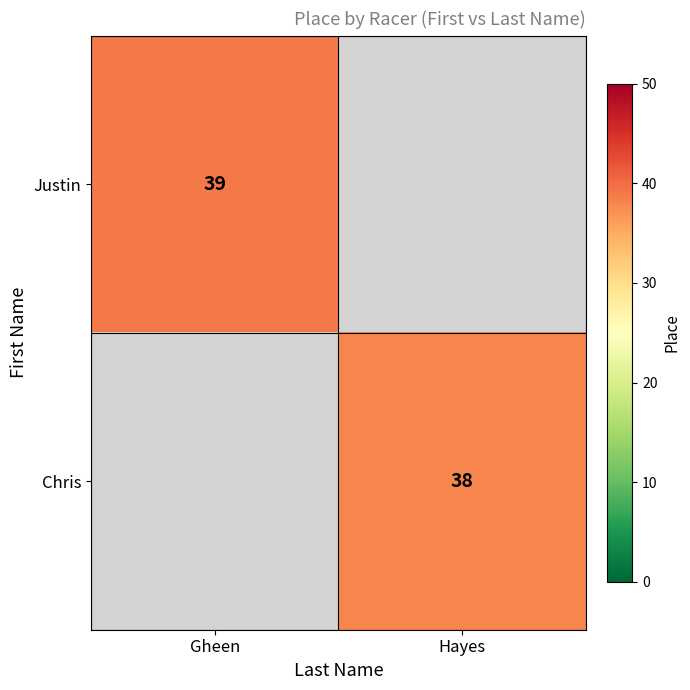

Is it true that Chris equals 38 at Hayes?

True